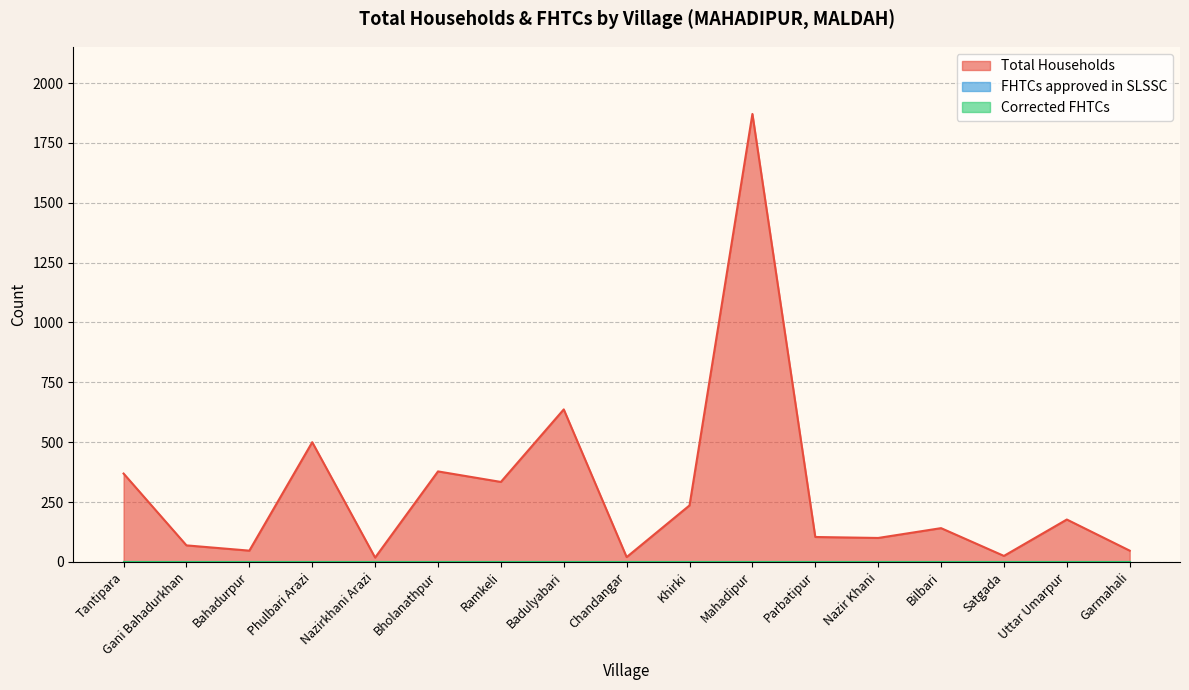

Between Garmahali and Uttar Umarpur, which is larger?

Uttar Umarpur